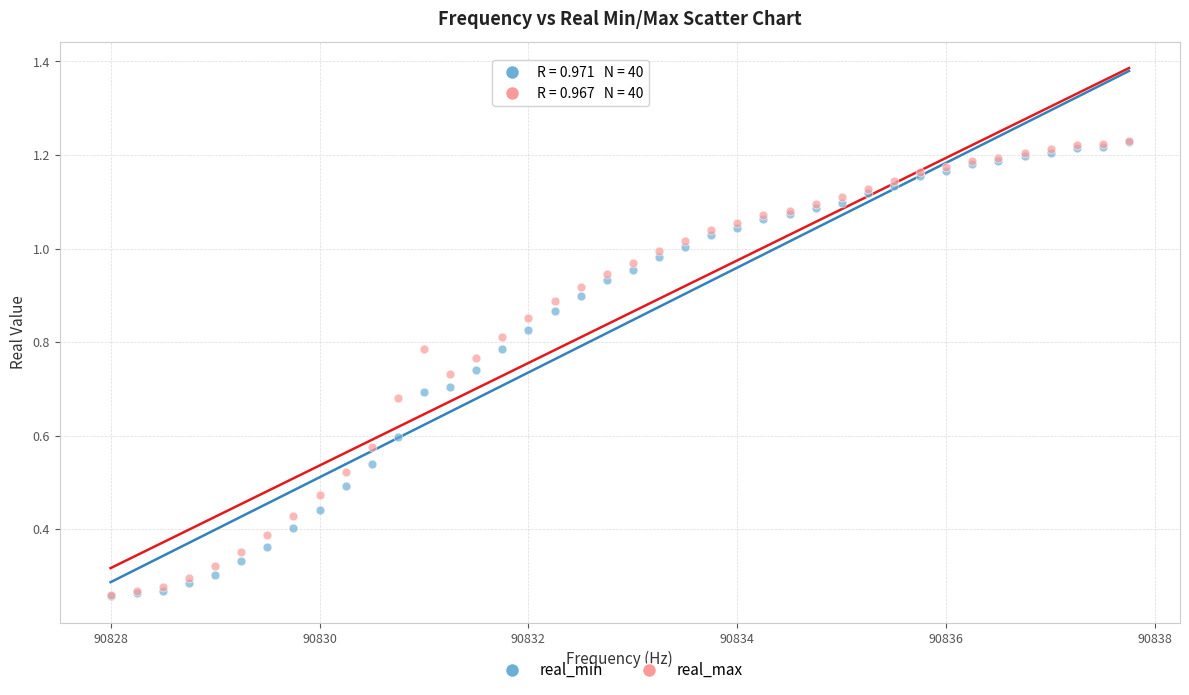

What are all the series names shown in the legend?

real_min, real_max